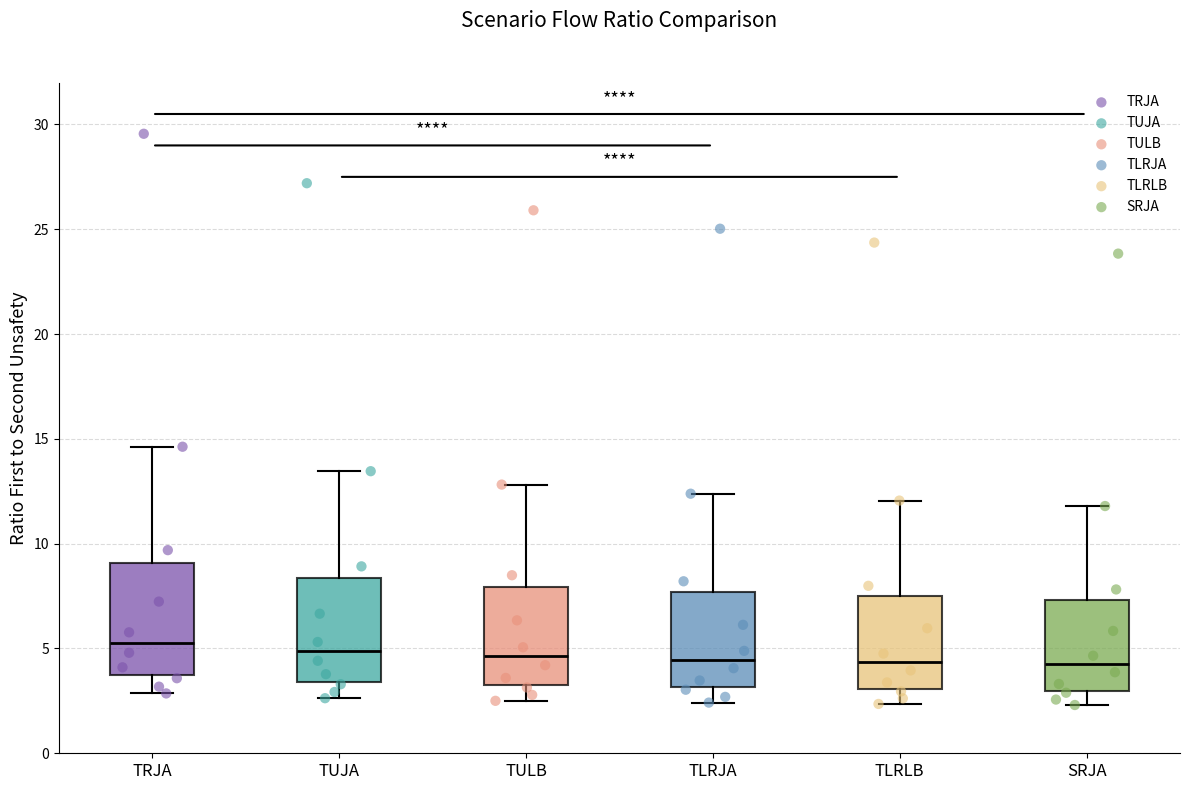

Reading left to right, transcribe this box plot: for each box, give where its median line is, the range the box spans, and where its two whiskers end, as read against the y-axis. The values are not printed on the chart, so give them approximately, as read against the axis.

TRJA: median 5.5, box 3.5 to 9.0, whiskers 3.0 to 14.5
TUJA: median 5.0, box 3.5 to 8.5, whiskers 2.5 to 13.5
TULB: median 4.5, box 3.5 to 8.0, whiskers 2.5 to 13.0
TLRJA: median 4.5, box 3.0 to 7.5, whiskers 2.5 to 12.5
TLRLB: median 4.5, box 3.0 to 7.5, whiskers 2.5 to 12.0
SRJA: median 4.5, box 3.0 to 7.5, whiskers 2.5 to 12.0